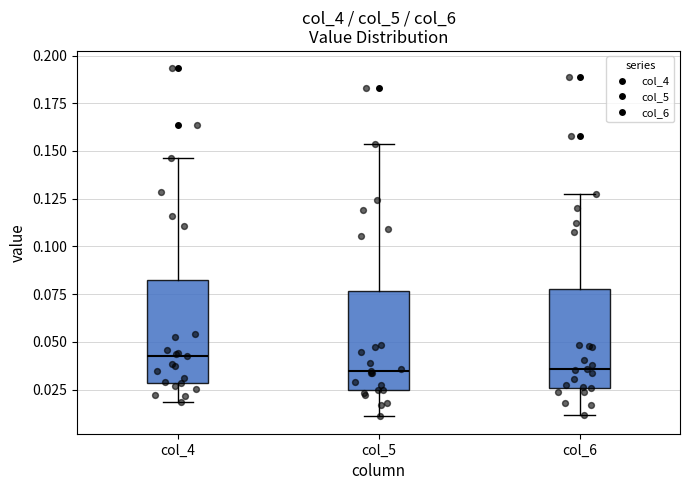

Reading left to right, read every box against the y-axis: the position of its median line, the range the box covers, and the ends of its whiskers. The values are not printed on the chart, so give them approximately, as read against the axis.

col_4: median 0.040, box 0.030 to 0.080, whiskers 0.020 to 0.145
col_5: median 0.035, box 0.025 to 0.075, whiskers 0.010 to 0.155
col_6: median 0.035, box 0.025 to 0.080, whiskers 0.010 to 0.125